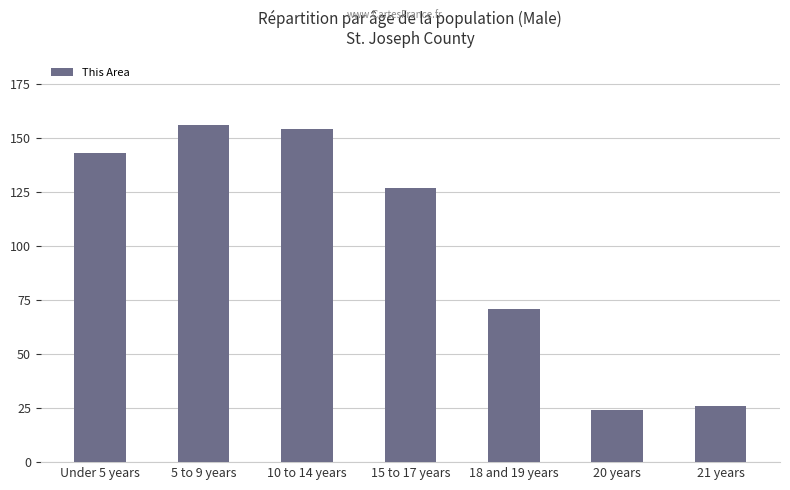

List the labels in order of value, smallest first.

20 years, 21 years, 18 and 19 years, 15 to 17 years, Under 5 years, 10 to 14 years, 5 to 9 years